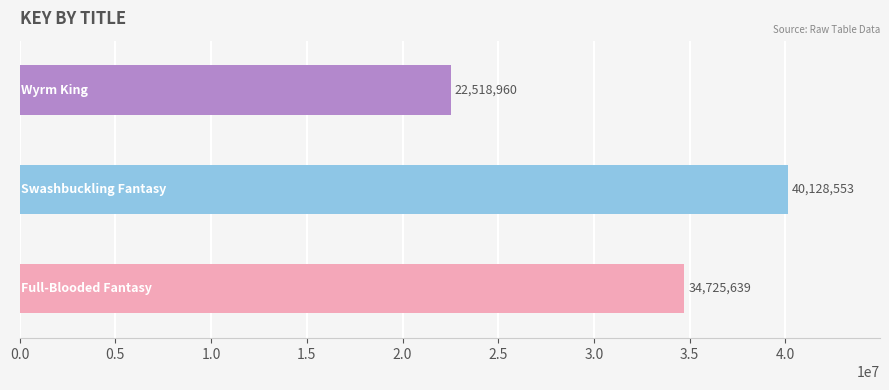

How many values are between 22518960 and 40128553?

3